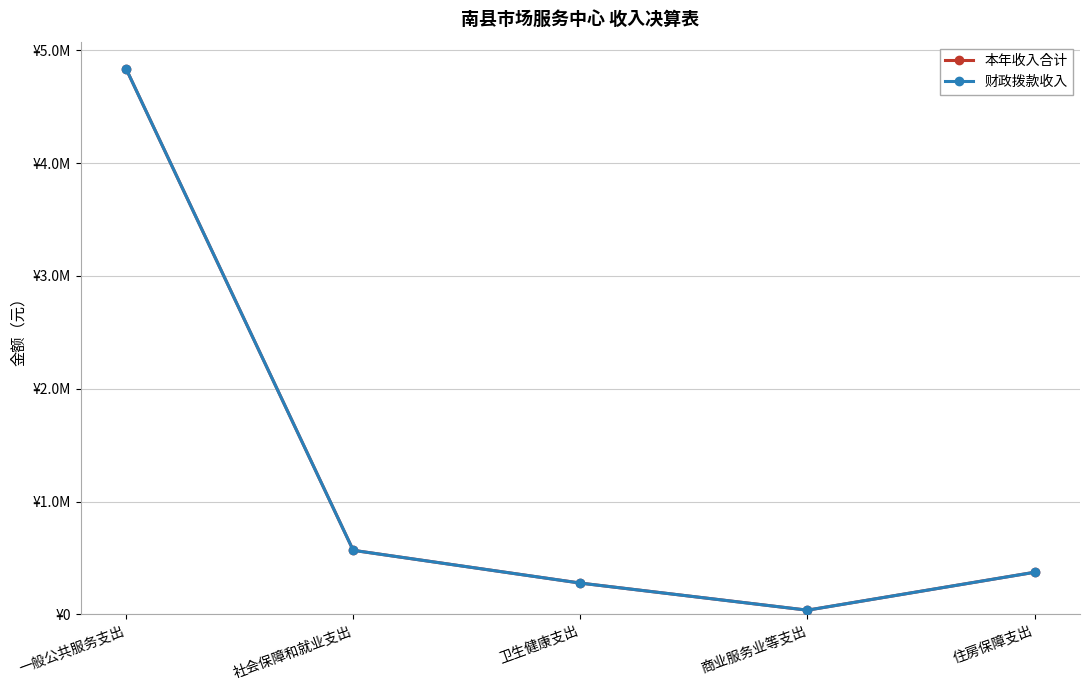

Rank the series at 住房保障支出 from highest to lowest value.

本年收入合计, 财政拨款收入